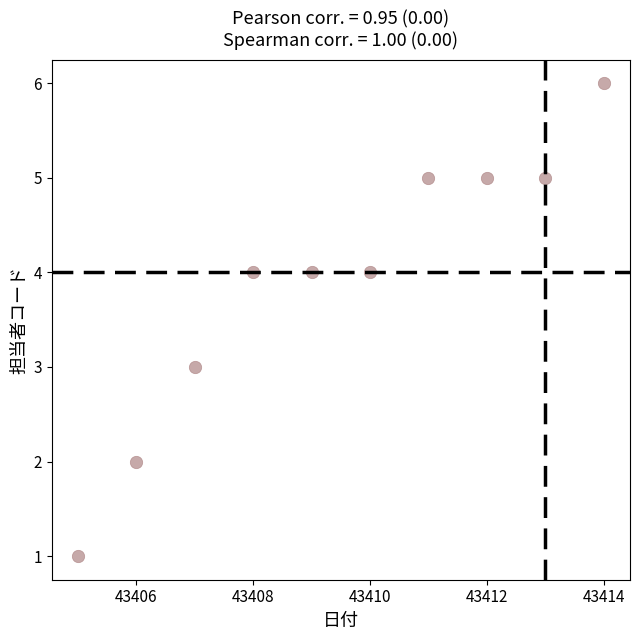

What is the range of Y values (max minus min)?

5